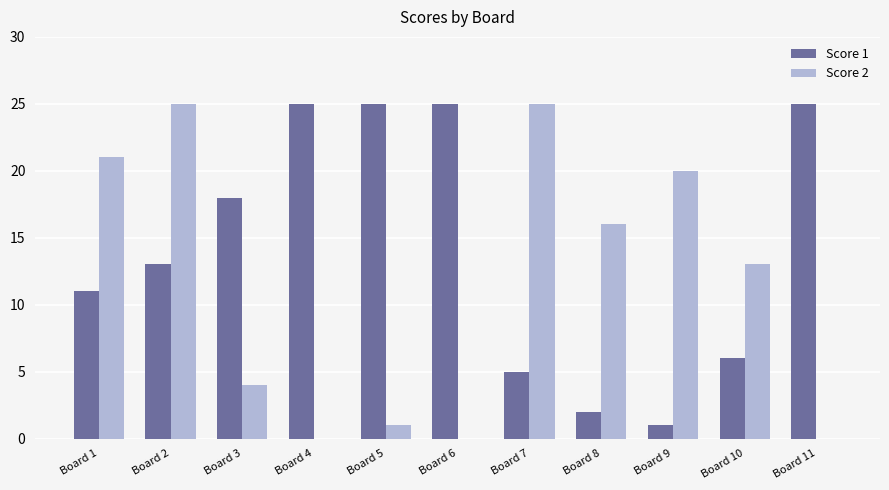

Is the value of Score 2 at Board 6 greater than the value of Score 1 at Board 4?

No